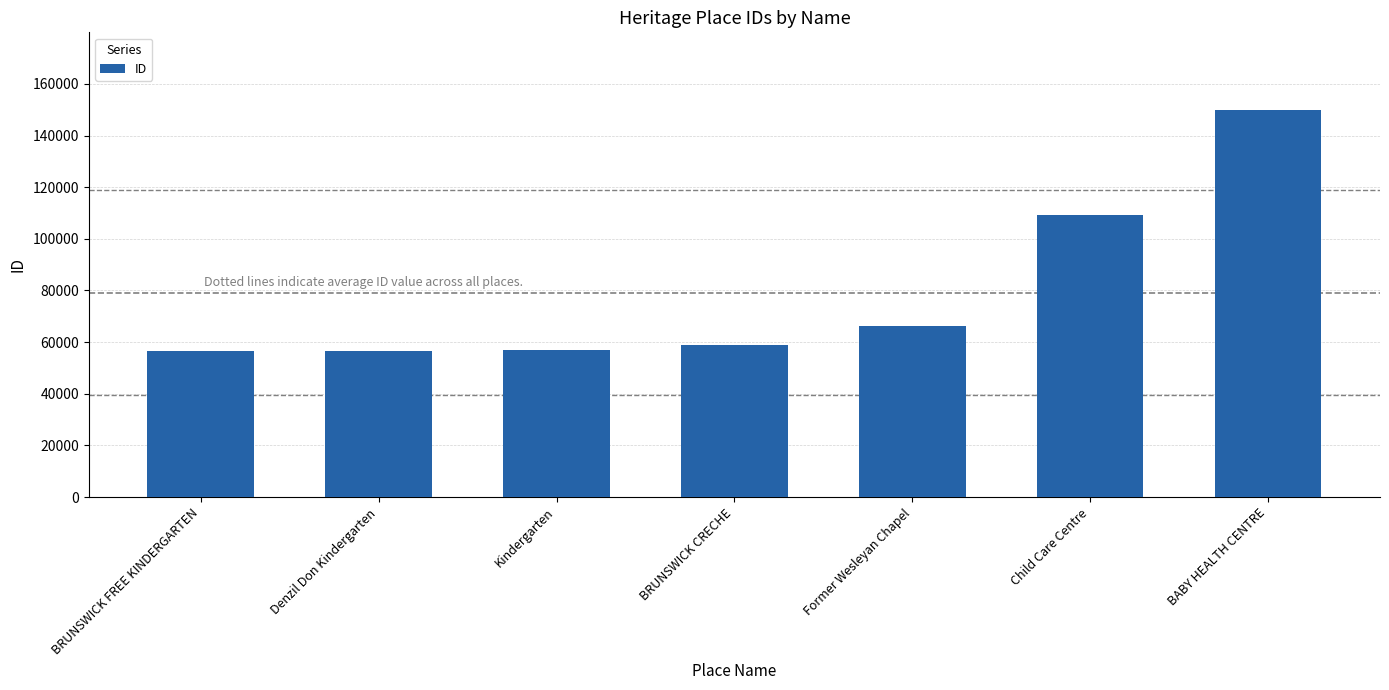

At which category does the chart reach its peak across all series?

BABY HEALTH CENTRE